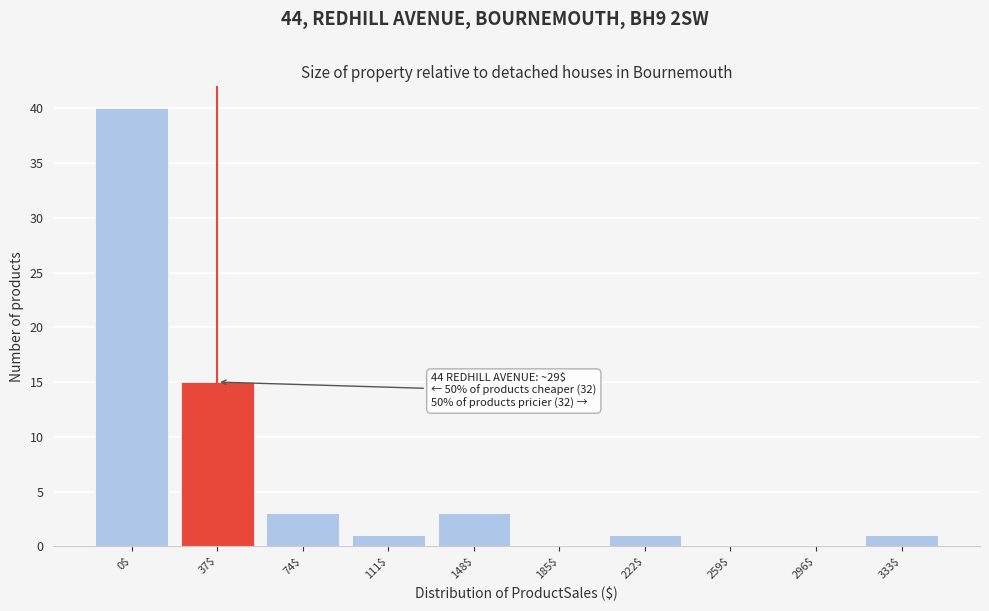

Which label corresponds to the largest value in the chart?

0$